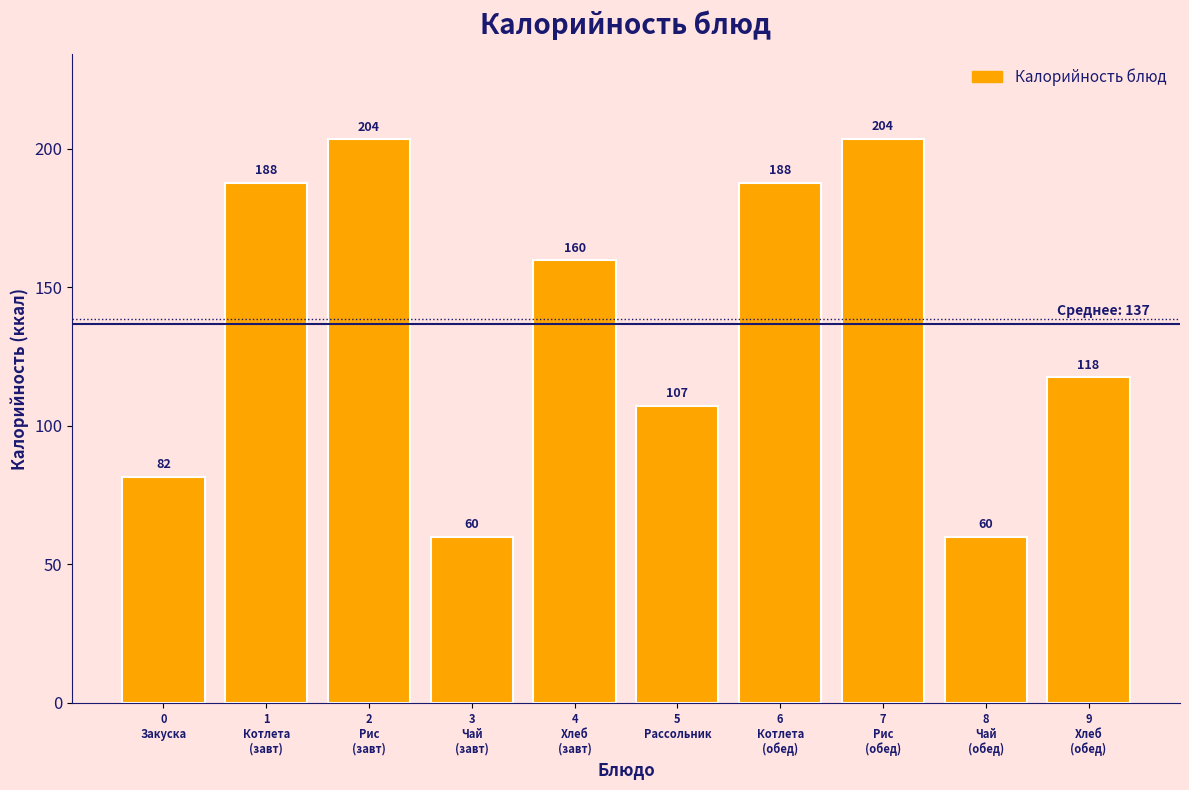

What is the smallest value displayed?

60.0